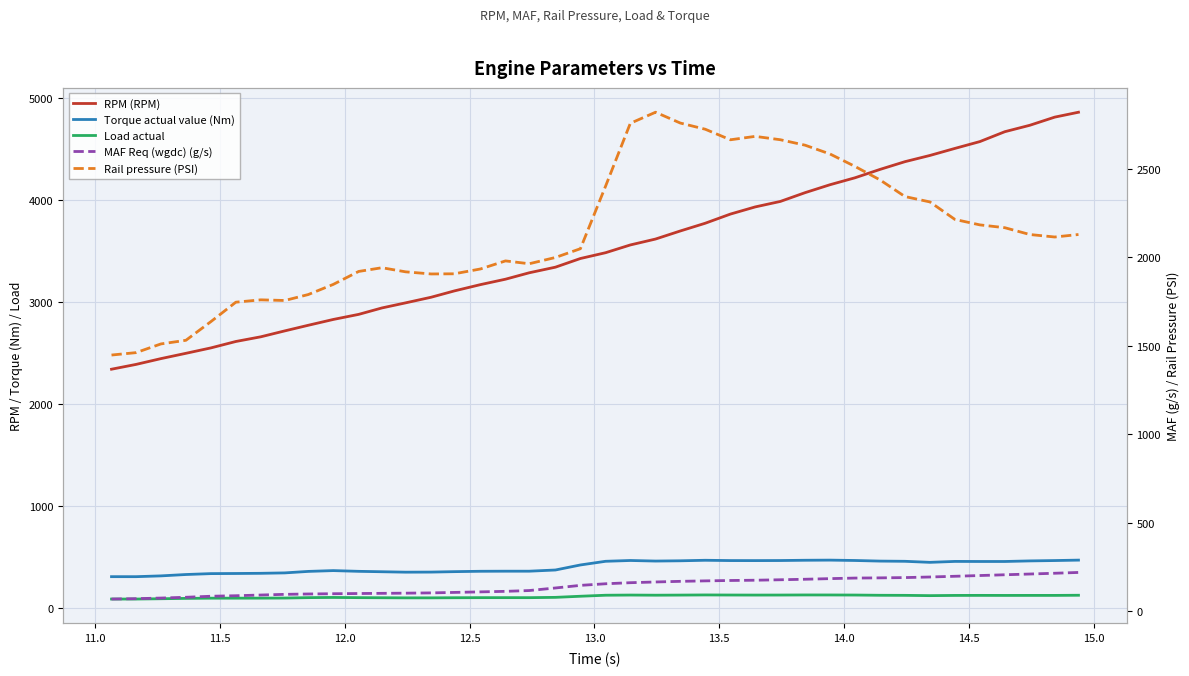

What is the sum of all Load actual values?

4389.3